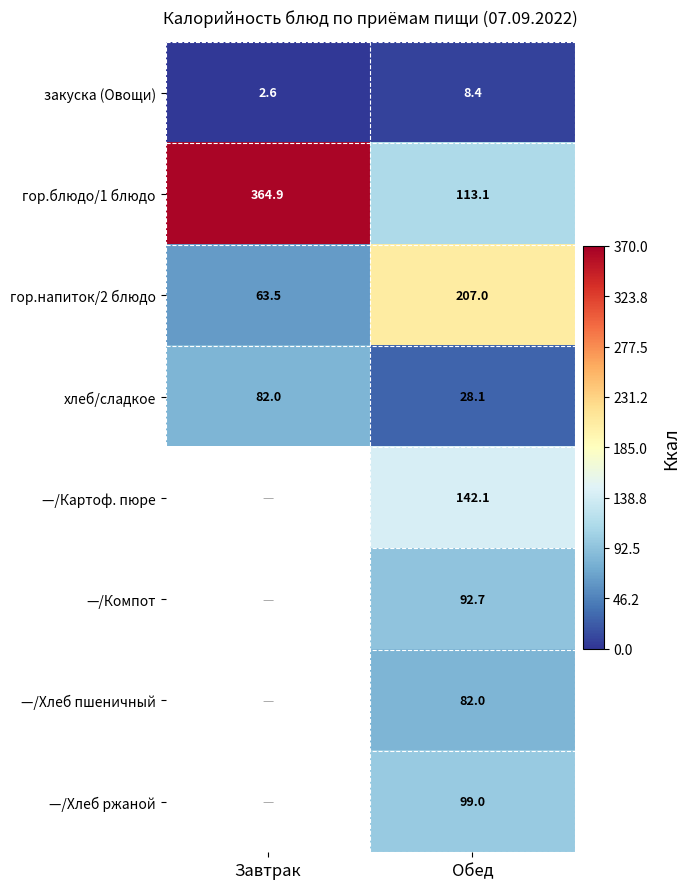

How many categories are shown in the chart?

2